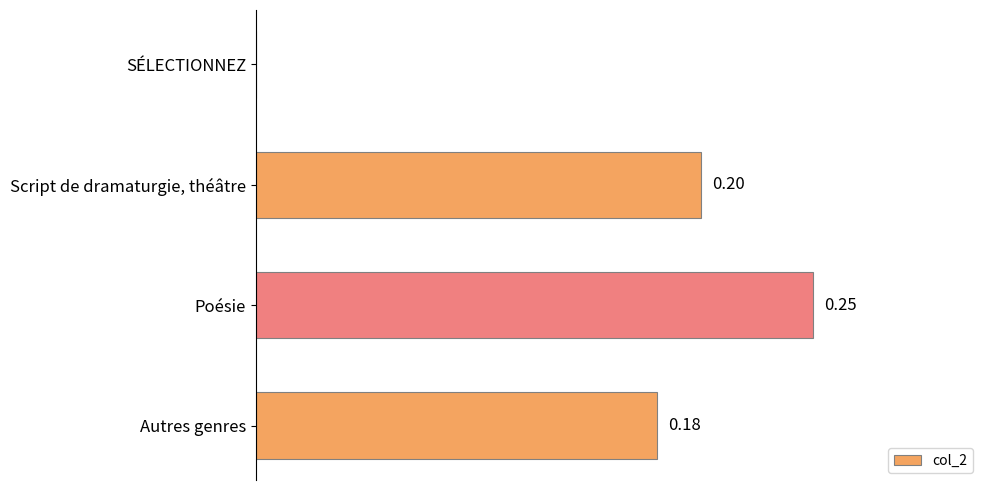

Are the bars grouped side by side (vs. stacked)?

No